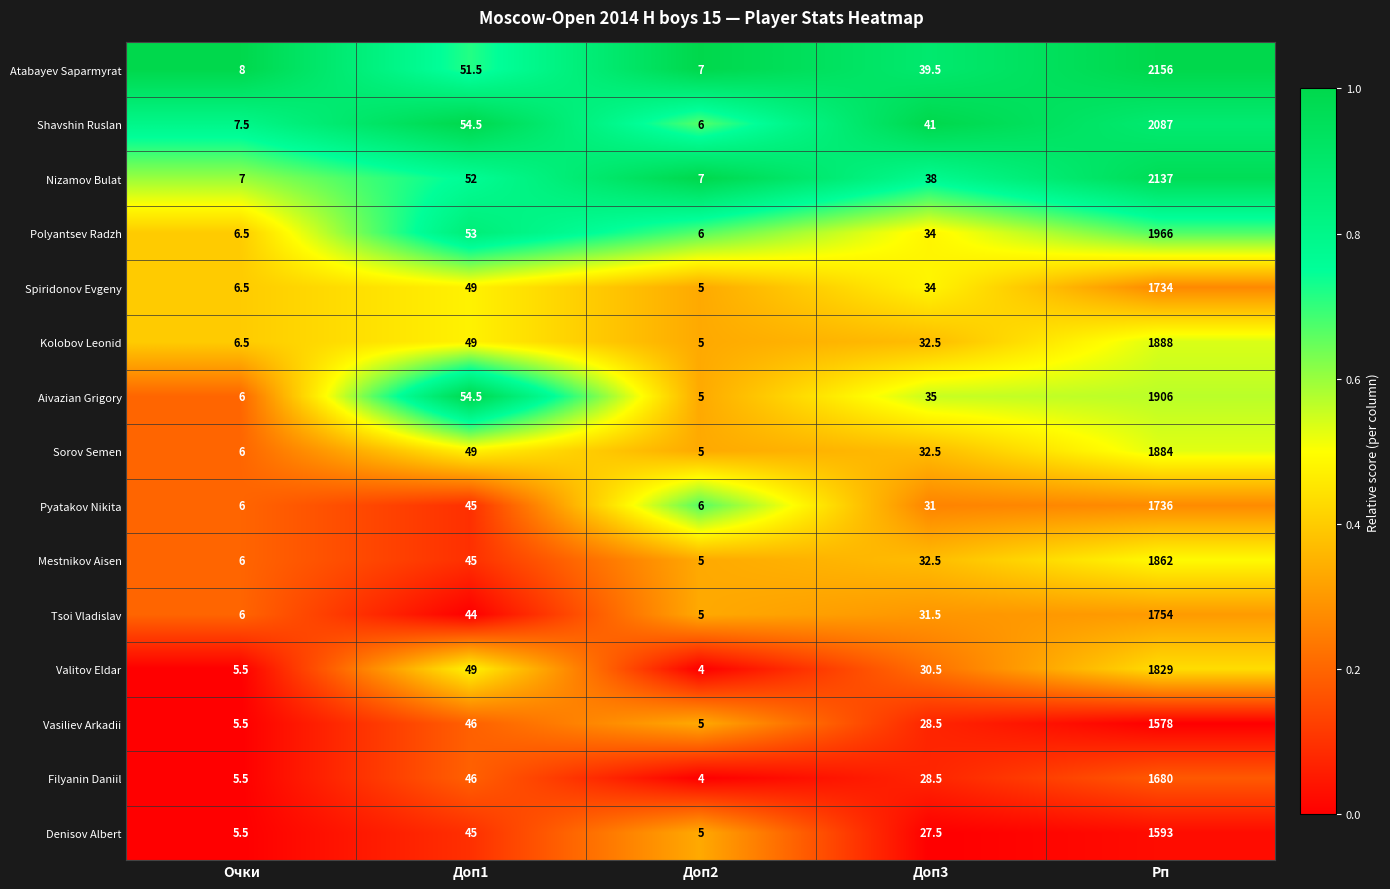

Which series has the largest range (max minus min)?

Atabayev Saparmyrat